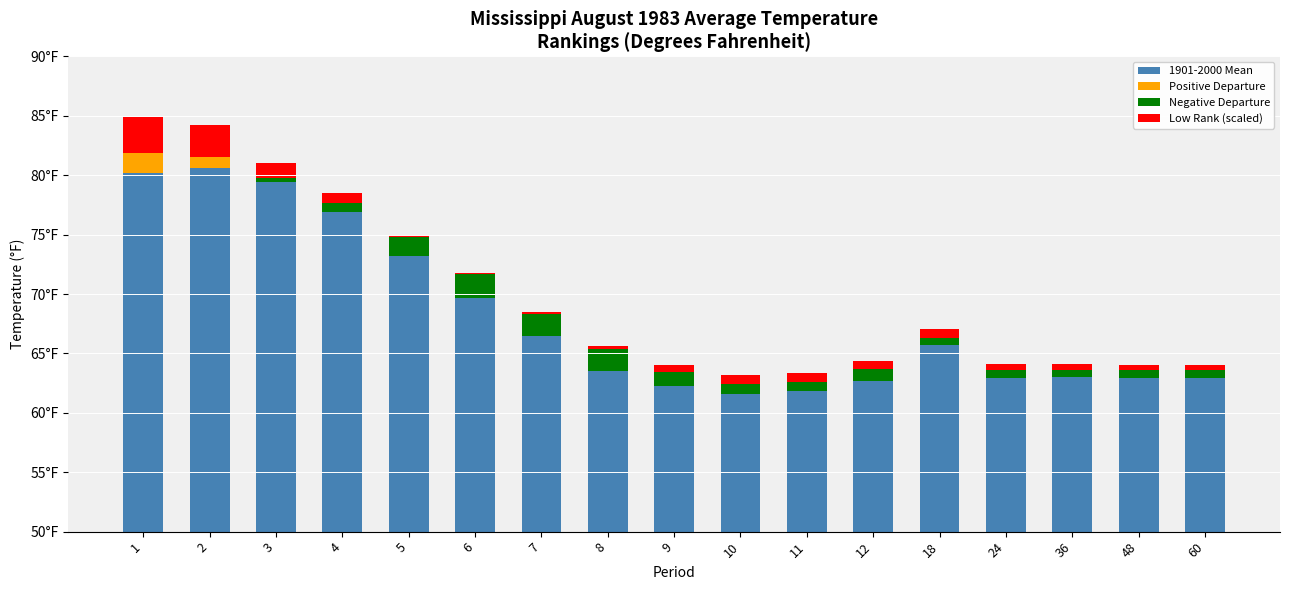

Are the bars horizontal?

No